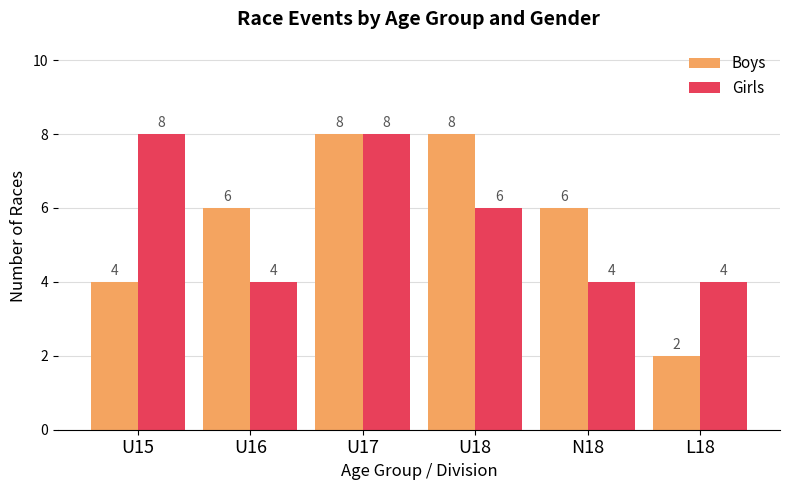

What is the average value of the Boys series?

6